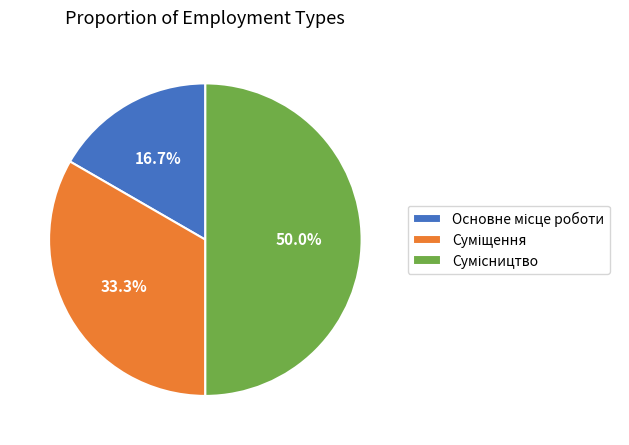

To the nearest percent, what is the difference between the largest and smallest slice percentages?

33%